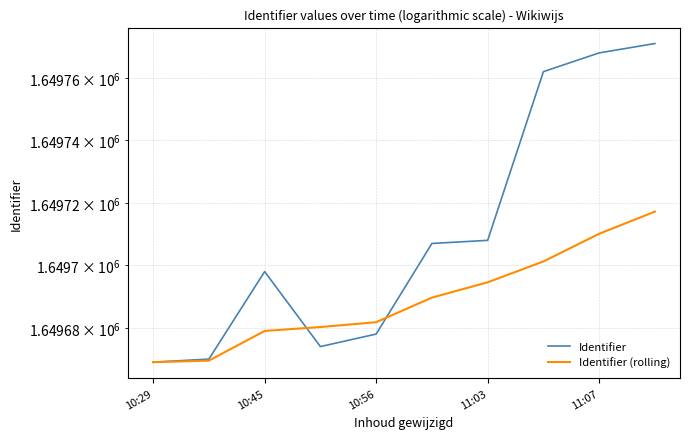

What is the difference between the second highest and second lowest values in the Identifier series?

98.0